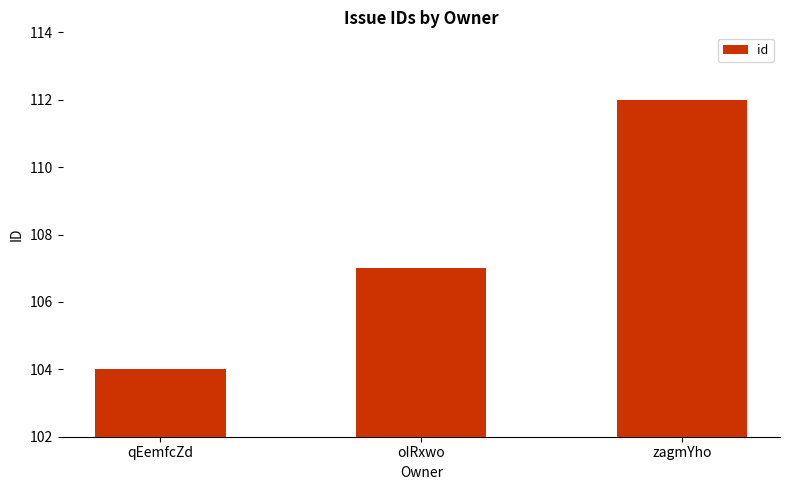

The chart shows a value of 112 at zagmYho. True or false?

True